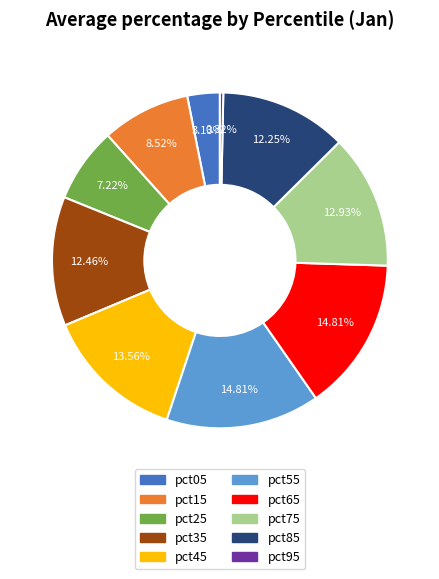

How much of the chart is everything except pct45?

86.4%